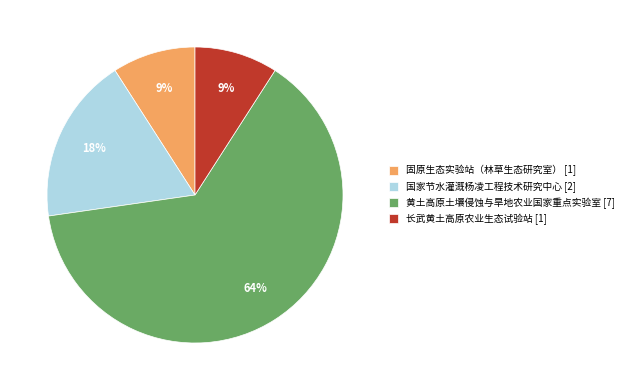

Is there a majority slice in this chart?

Yes